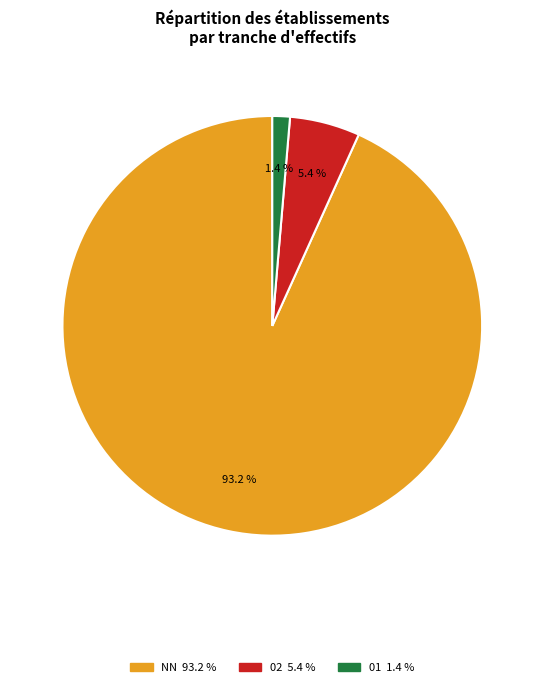

Is there any slice that represents more than half of the pie?

Yes